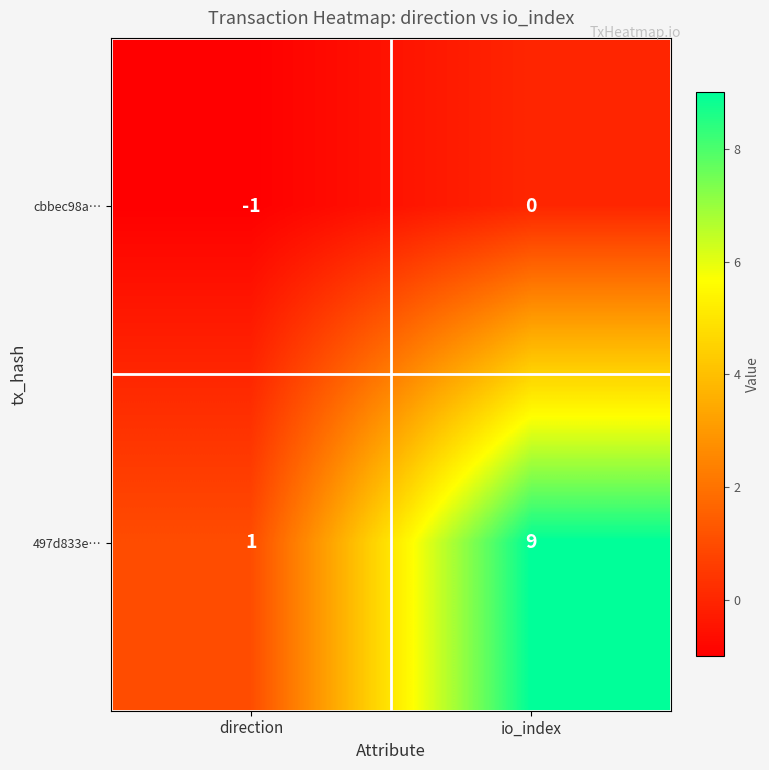

At which label is cbbec98a… closest to 0?

io_index